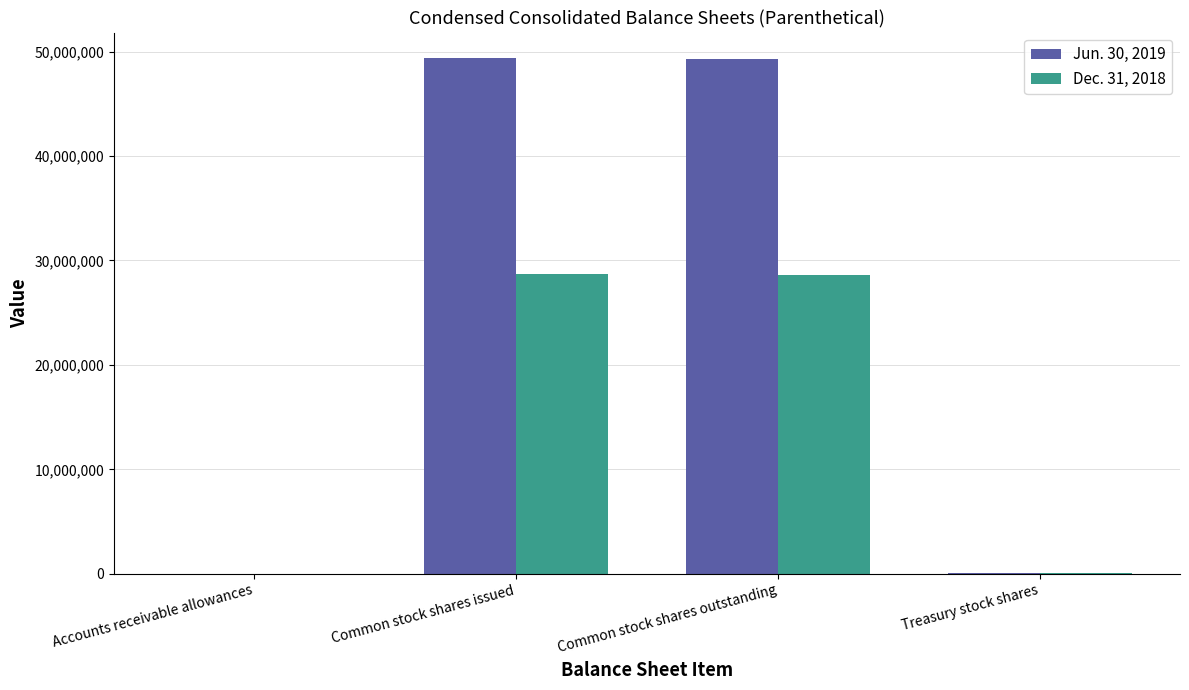

True or false: Dec. 31, 2018 has a value of 16851920 at Common stock shares outstanding.

False